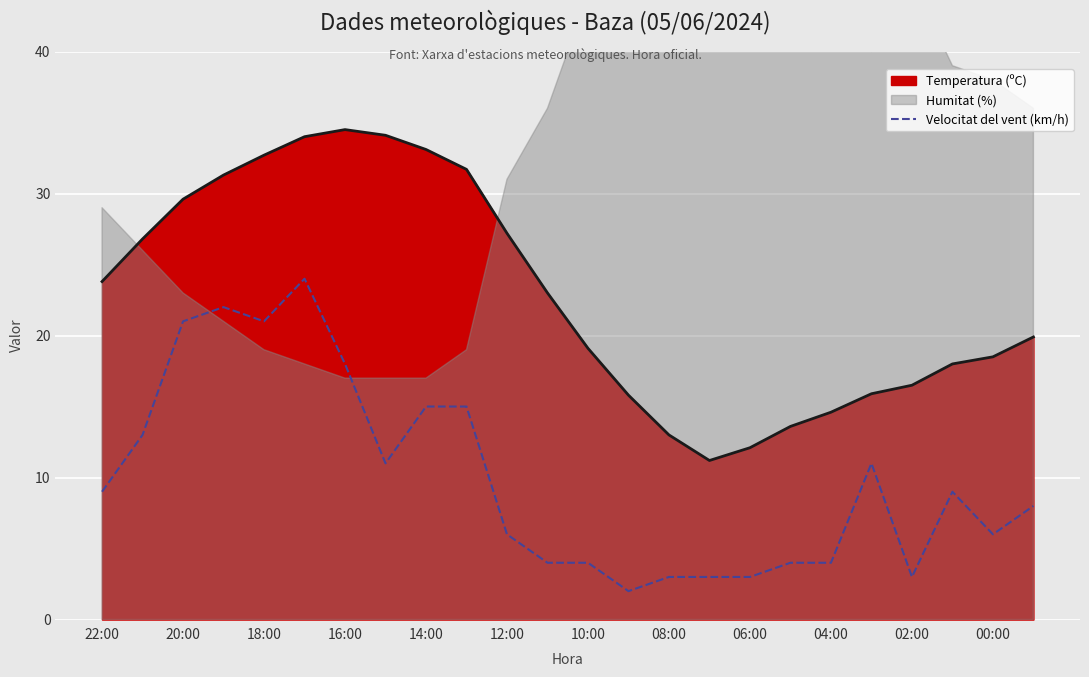

True or false: there are more than 1 points higher than both neighbors.

True